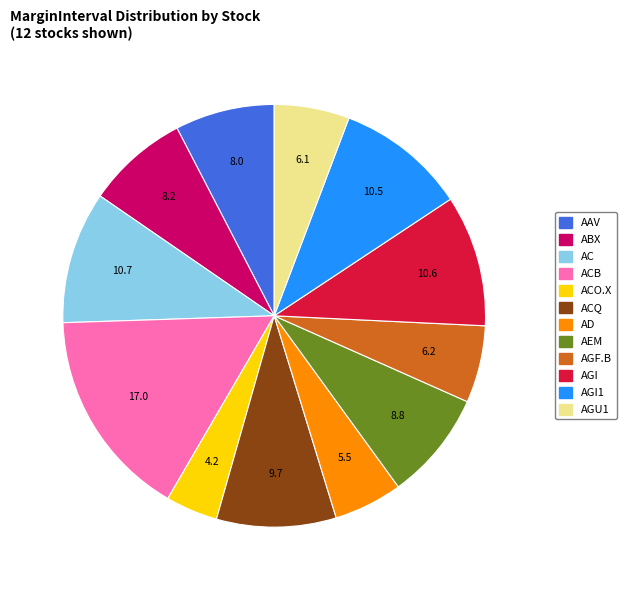

Does any single category account for the majority?

No